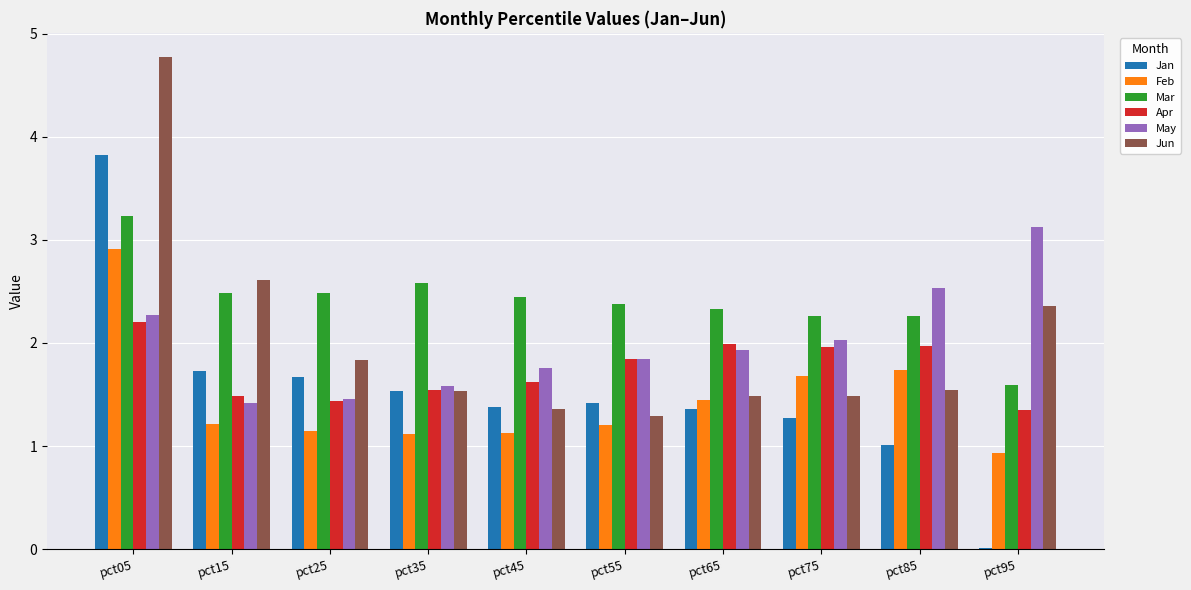

The May series shows 3.1 at pct95. True or false?

True